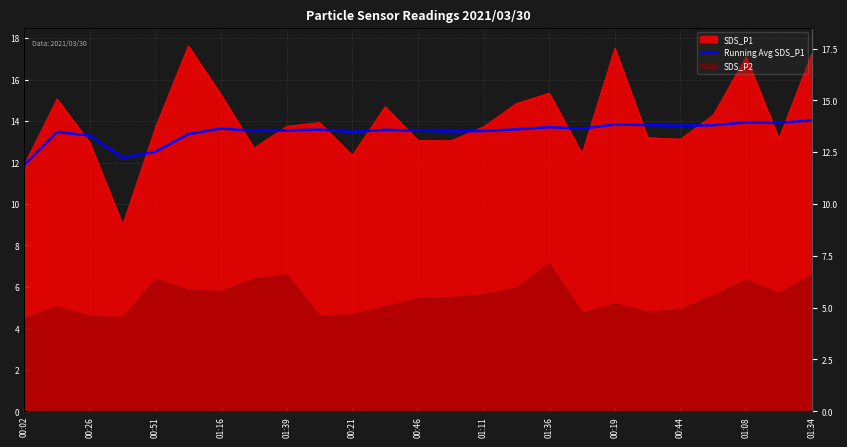

The value at 00:21 is 13.4. True or false?

True